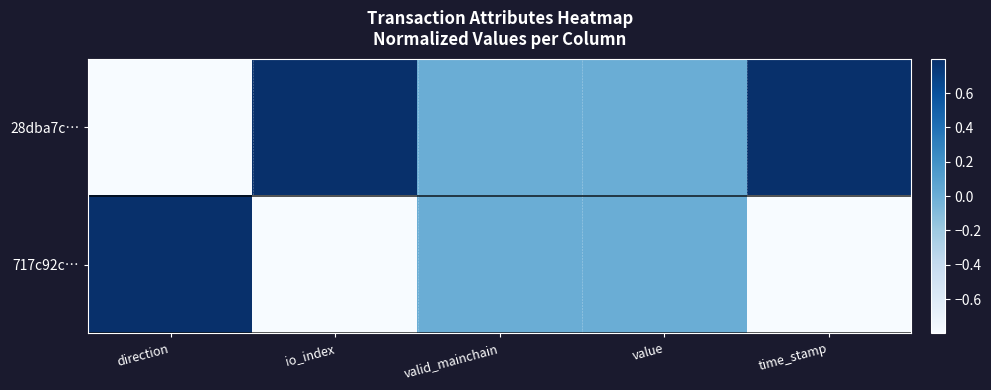

List the series in order of their overall mean, lowest first.

717c92c…, 28dba7c…